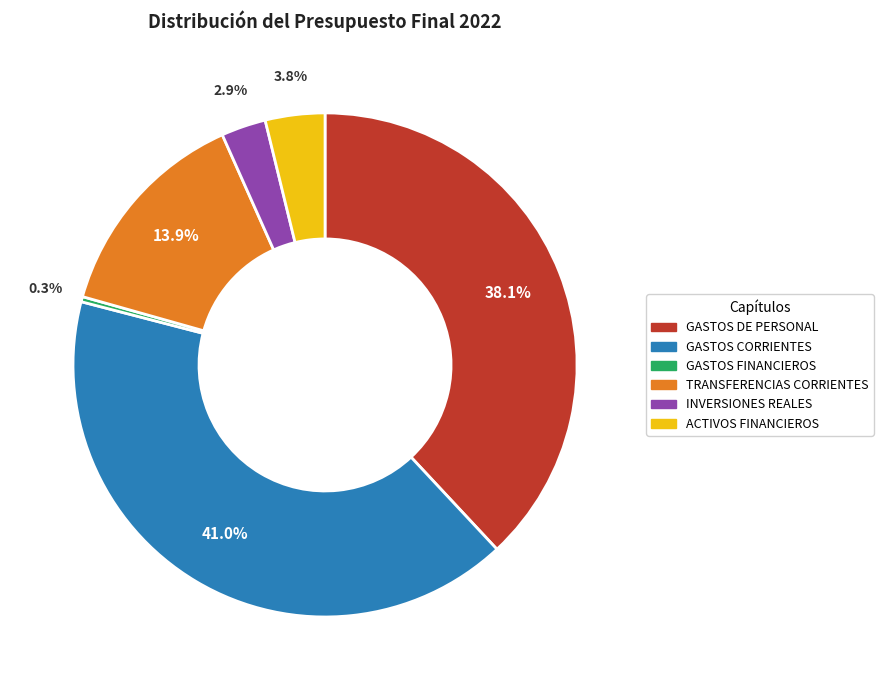

What percentage is the GASTOS CORRIENTES slice, to the nearest percent?

41%